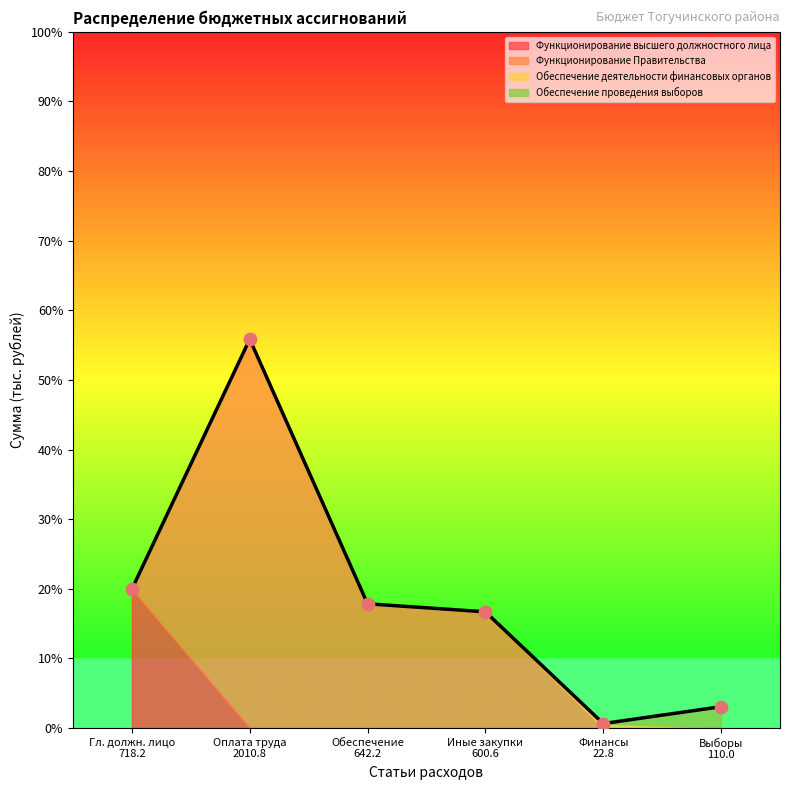

What are all the series names shown in the legend?

Функционирование высшего должностного лица, Функционирование Правительства, Обеспечение деятельности финансовых органов, Обеспечение проведения выборов